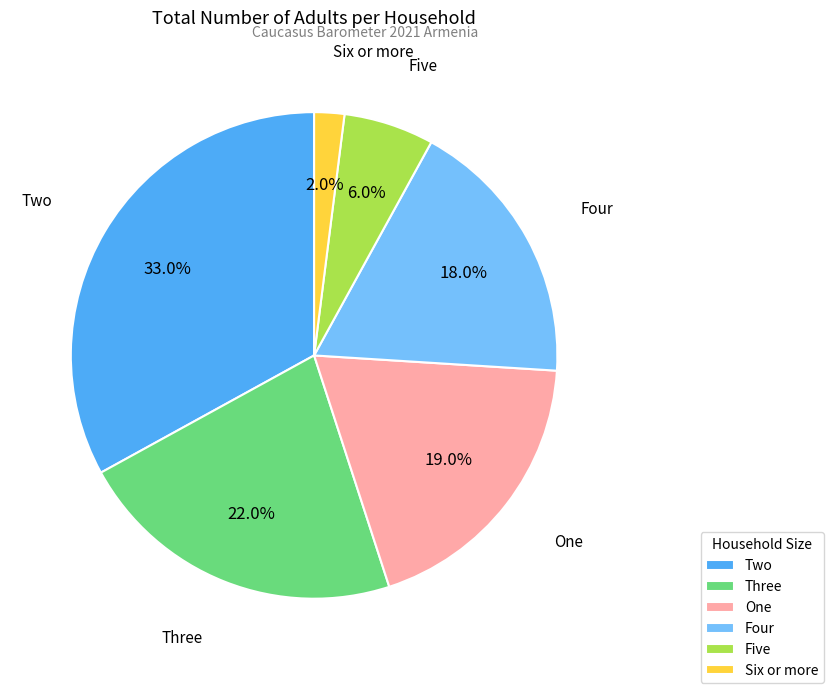

What percentage is the Five slice, to the nearest percent?

6%